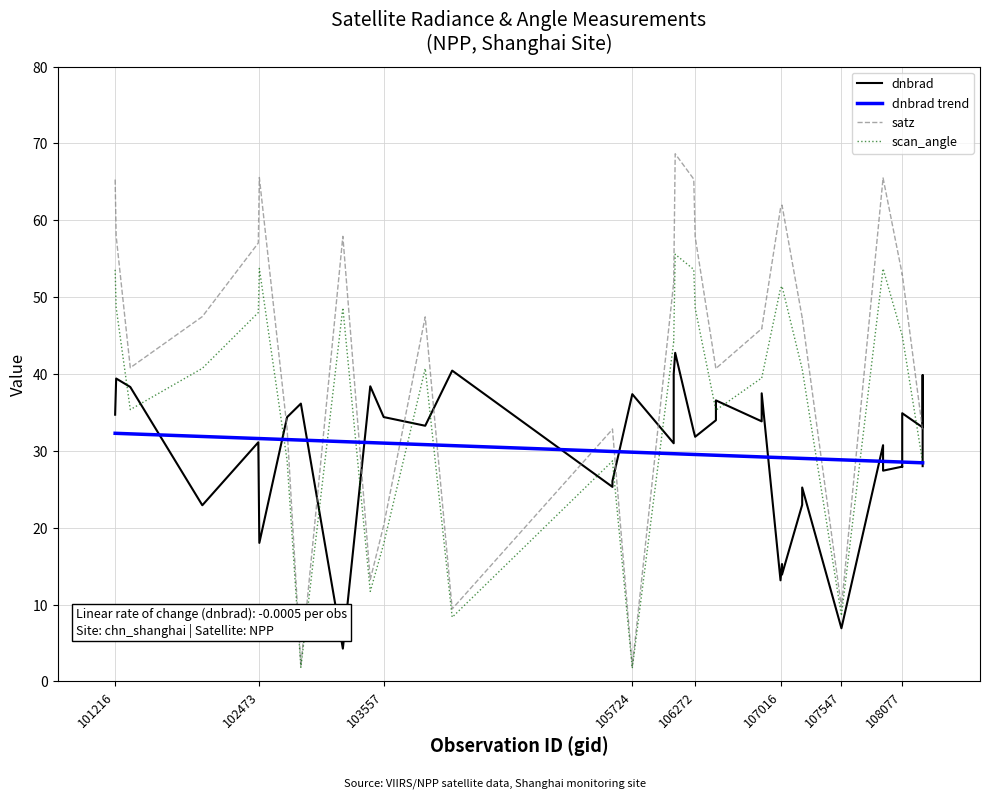

True or false: dnbrad trend has more than 1 points higher than both neighbors.

False